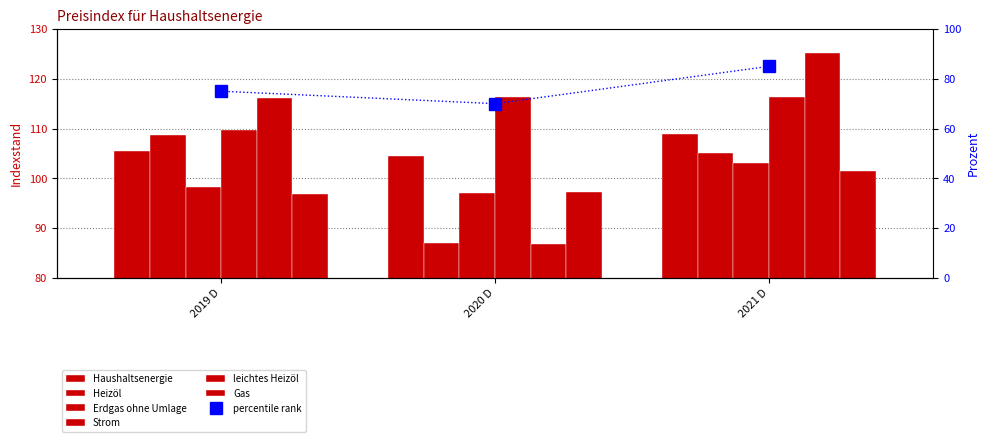

At how many categories does at least one series exceed 111?

3